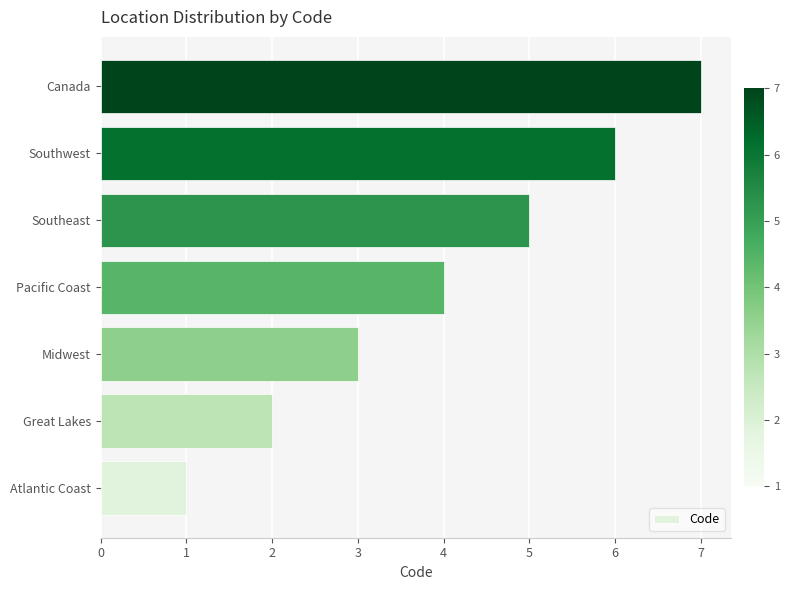

The chart shows a value of 3 at Southeast. True or false?

False